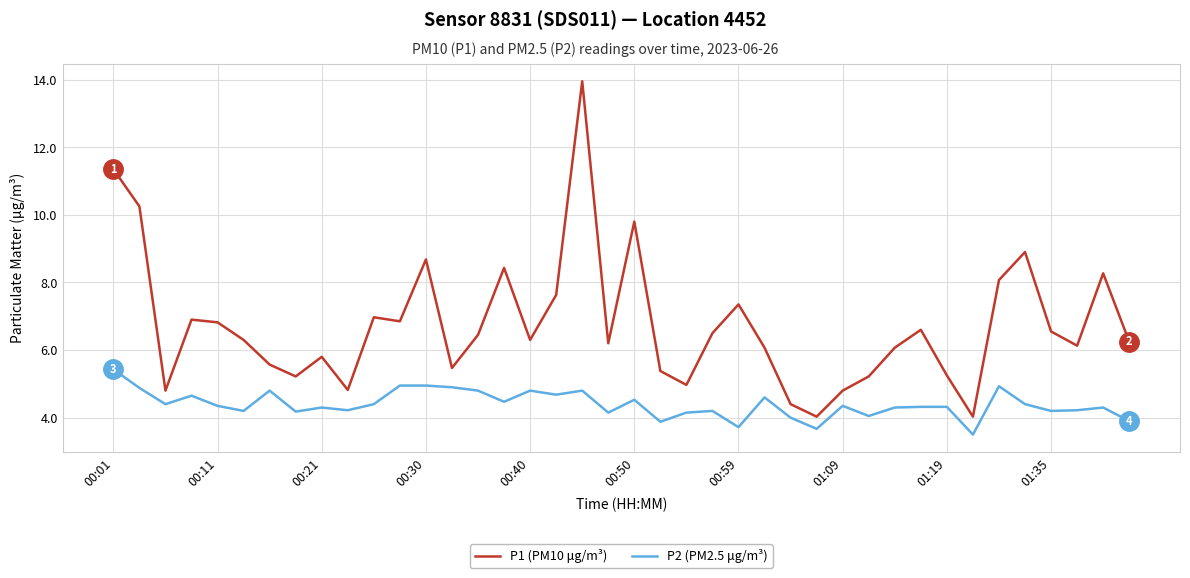

What is the maximum value for P2 (PM2.5 μg/m³)?

5.4